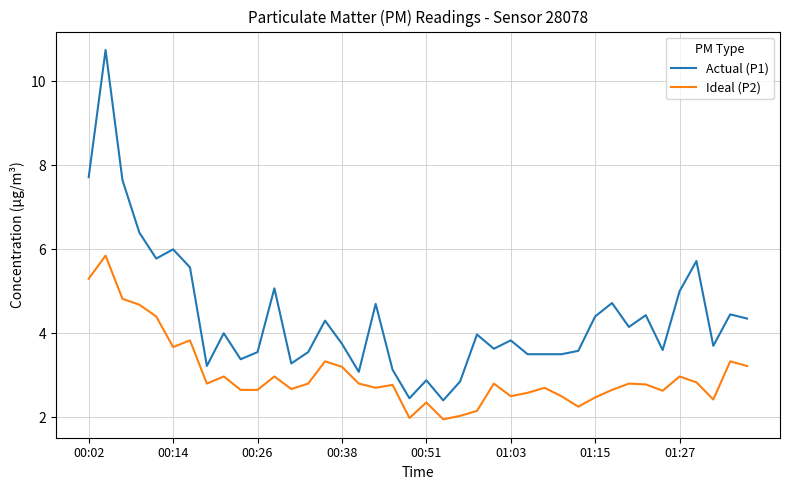

What is the difference between the maximum and minimum values in the Ideal (P2) series?

3.9